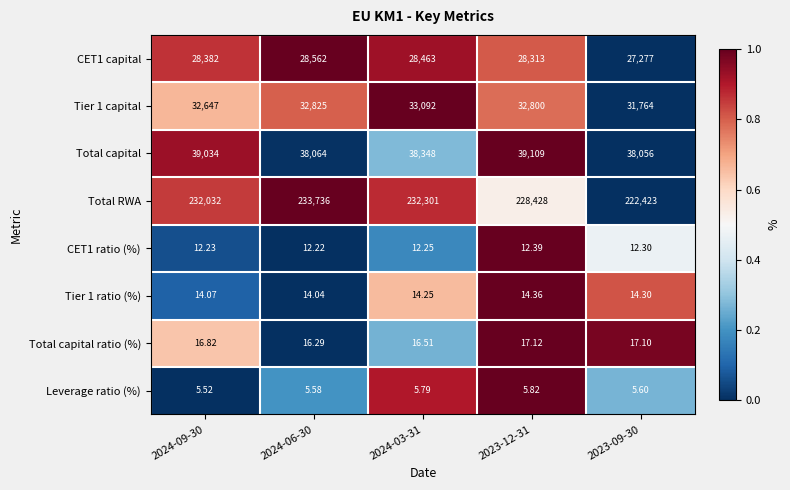

Is the value of Leverage ratio (%) at 2024-06-30 greater than the value of Total capital ratio (%) at 2024-03-31?

No